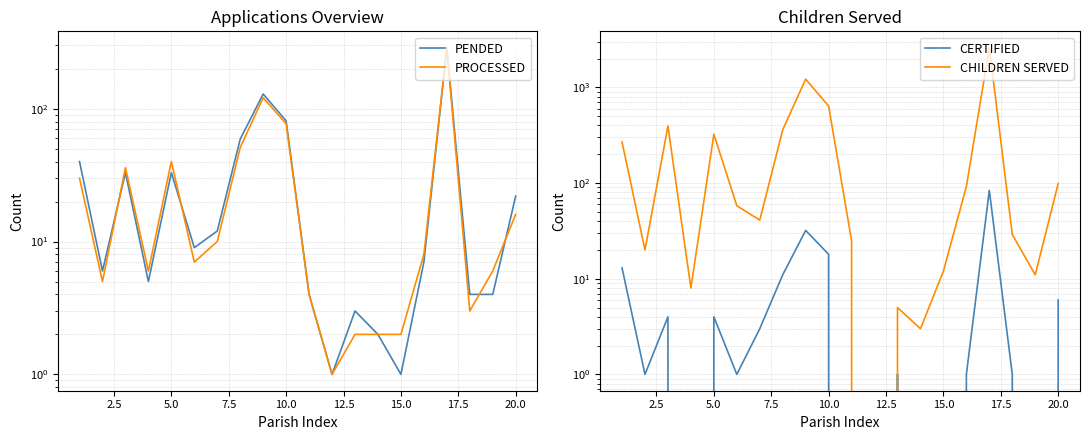

Is the value of PENDED at 5.0 greater than the value of CHILDREN SERVED at 17.5?

No